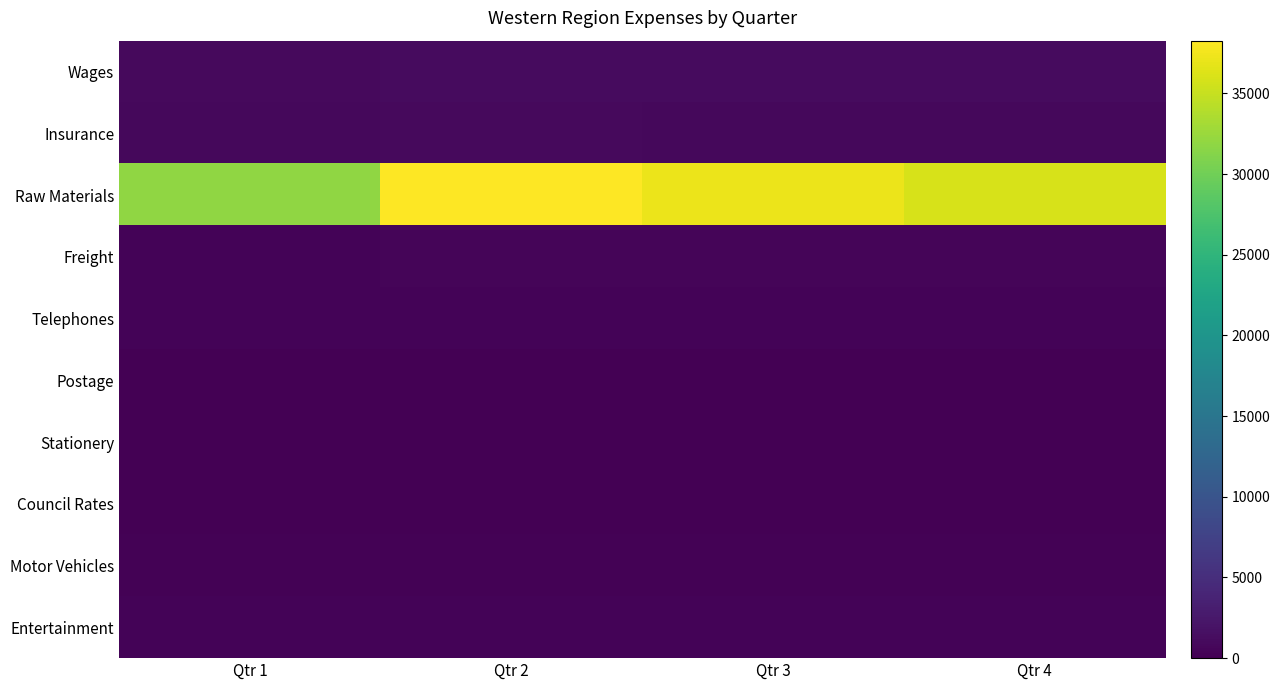

Between Qtr 3 and Qtr 4, which series saw the biggest shift?

Raw Materials